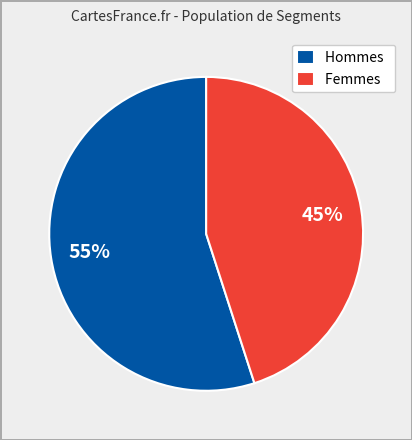

Count the number of slices in the pie.

2